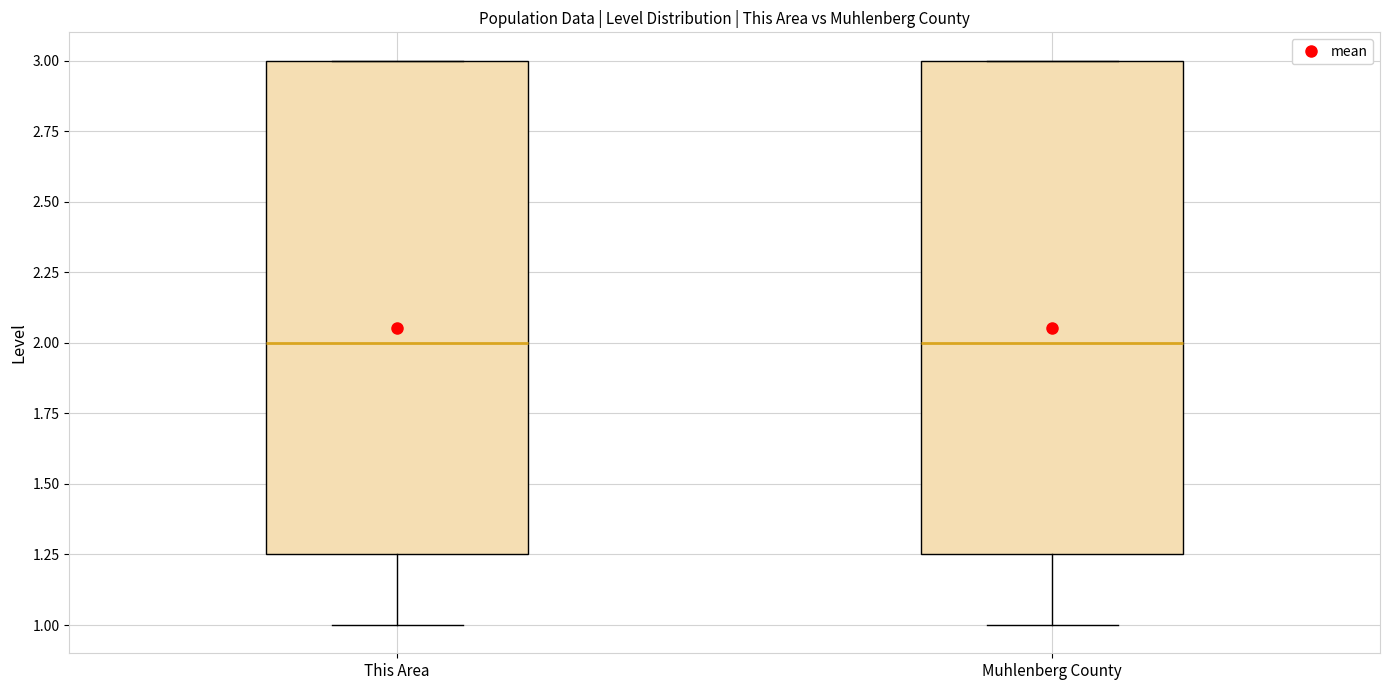

Where does the lower whisker of the box for This Area end on the y-axis? The values are not printed on the chart, so give them approximately, as read against the axis.

1.00